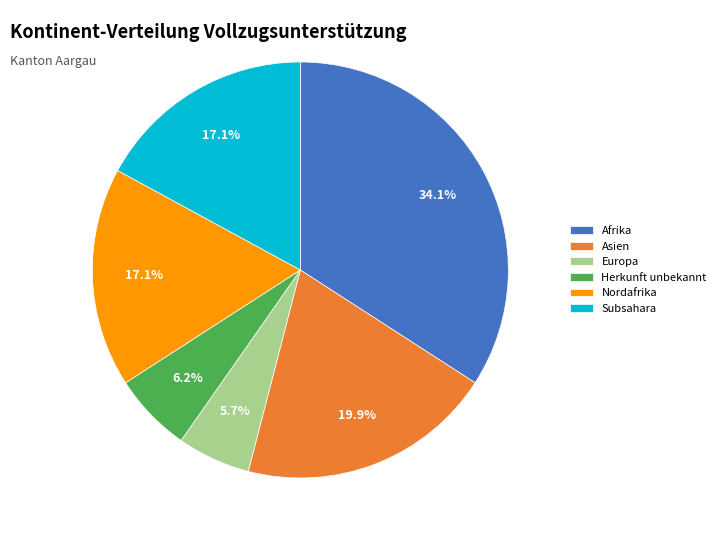

What portion of the pie excludes Europa?

94.3%